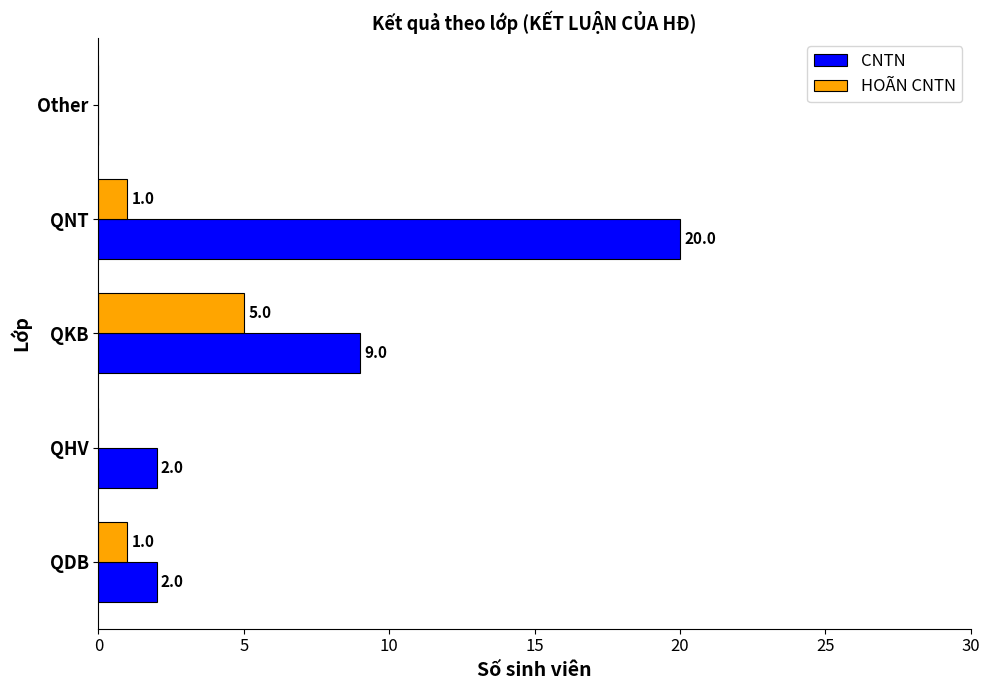

What is the sum of the CNTN values at QHV and QKB?

11